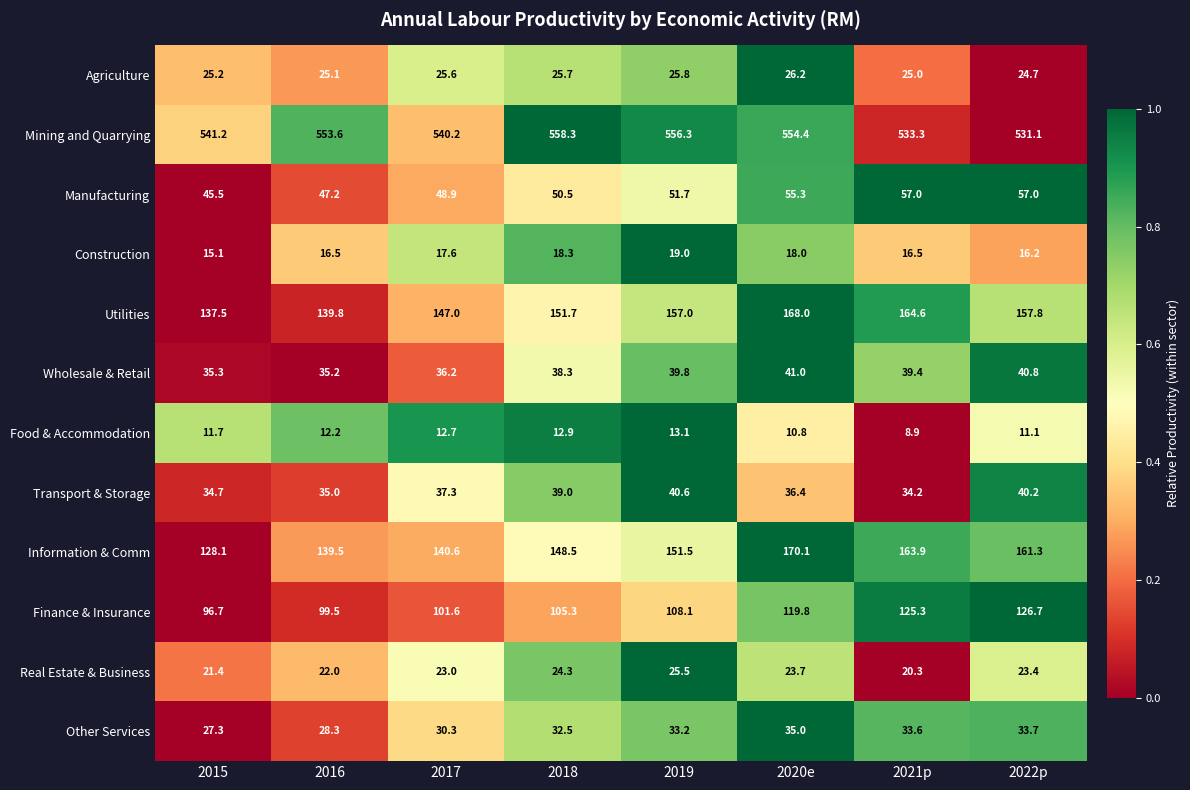

Which series has the largest total across all categories?

Mining and Quarrying